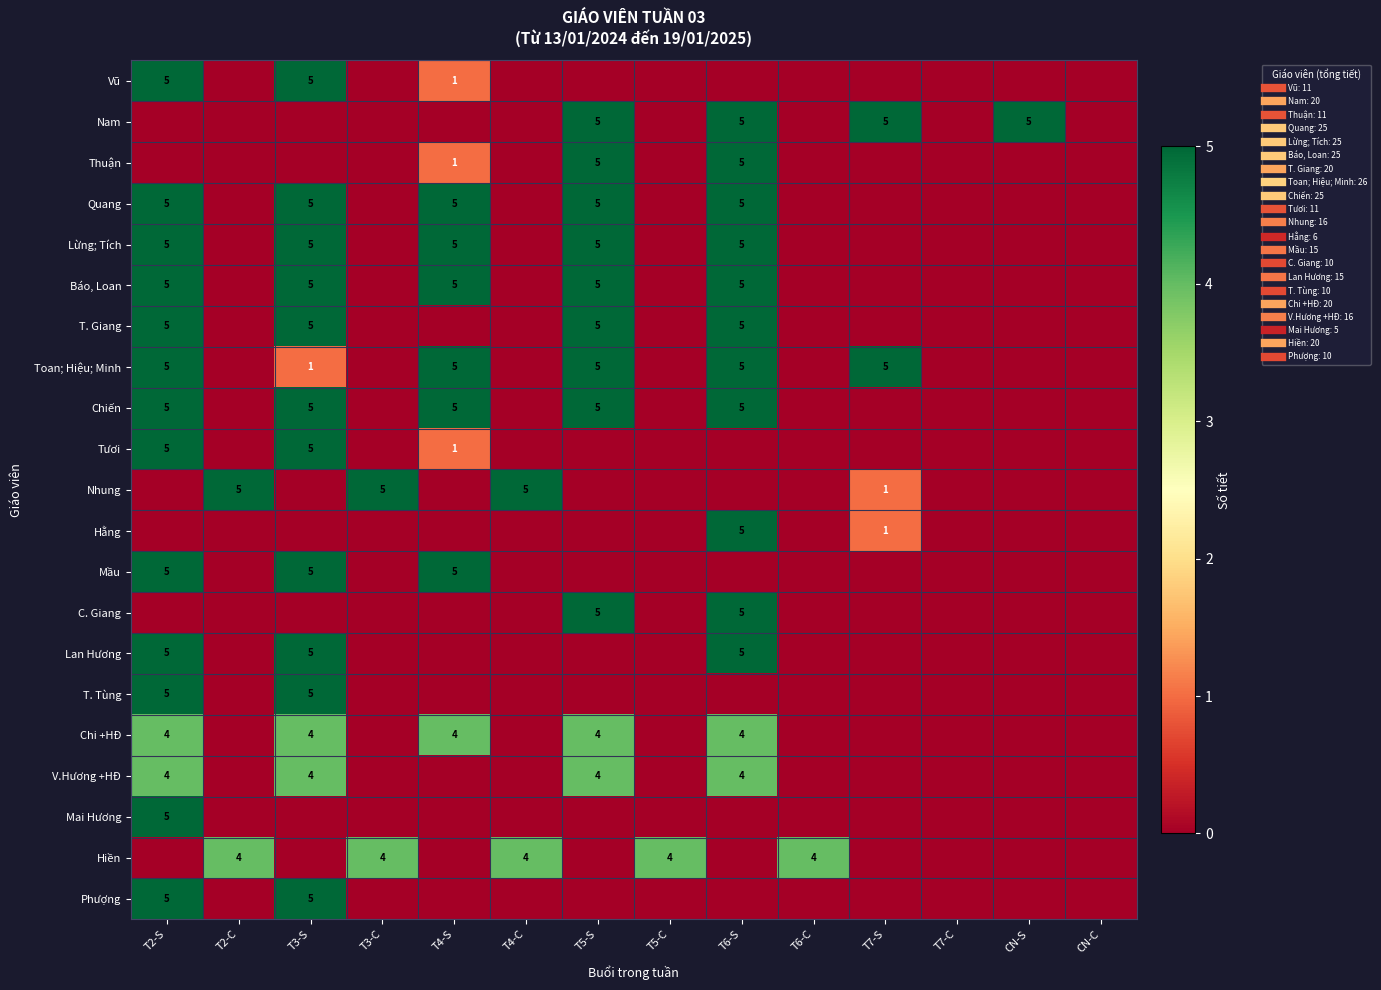

What is the sum of all C. Giang values?

10